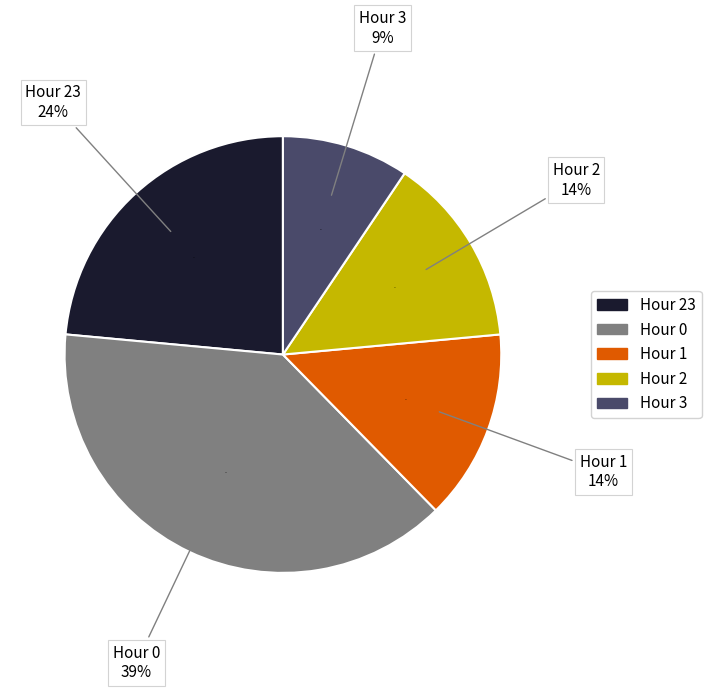

What percentage do Hour 1 and Hour 23 together represent?

37.6%